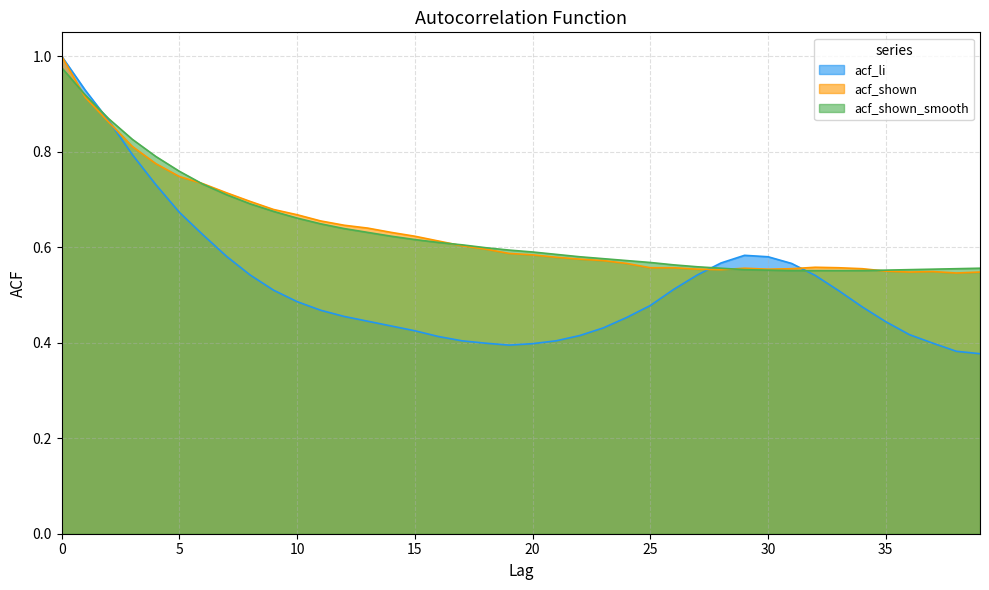

Does the chart display data point markers on the line(s)?

No